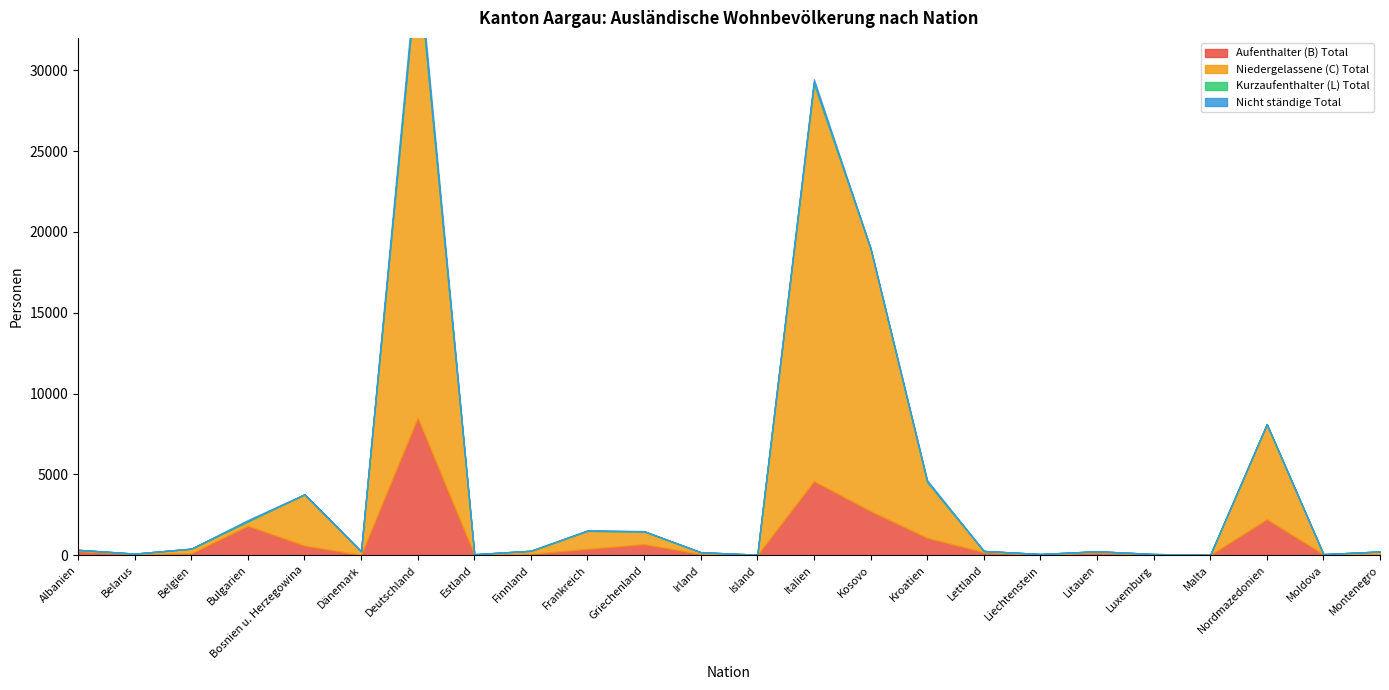

What is the total value across all series at Island?

30